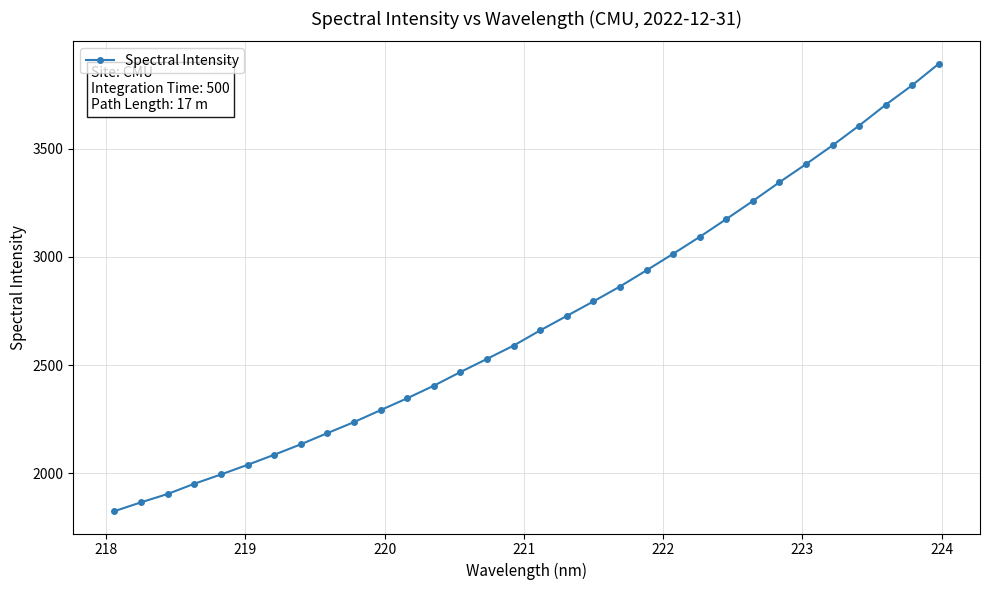

How many lines are shown in the chart?

1